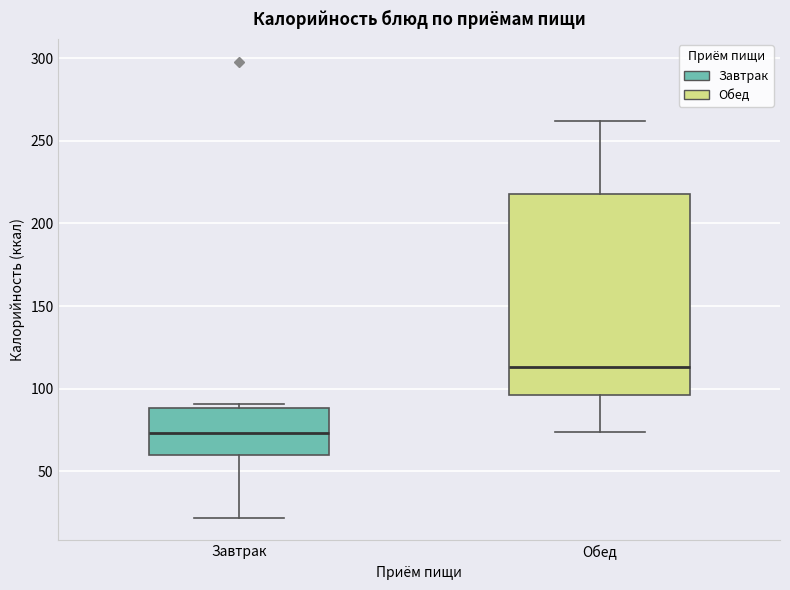

Reading left to right, transcribe this box plot: for each box, give where its median line is, the range the box spans, and where its two whiskers end, as read against the y-axis. The values are not printed on the chart, so give them approximately, as read against the axis.

Завтрак: median 75, box 60 to 90, whiskers 20 to 90 (just above the box's upper edge)
Обед: median 115, box 95 to 220, whiskers 75 to 260